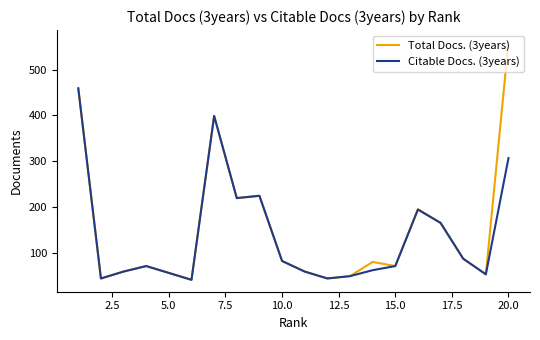

True or false: Citable Docs. (3years) has more than 1 interior local peaks.

True